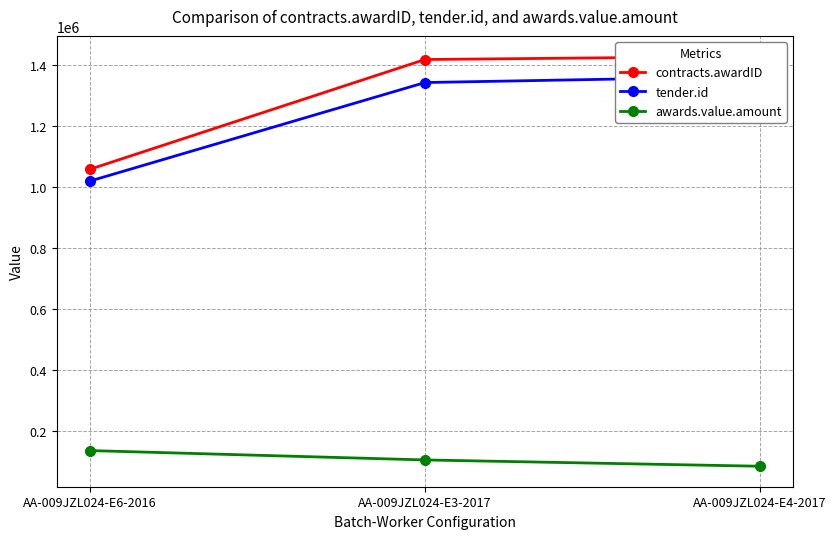

How many data points in contracts.awardID are less than 1419518?

1